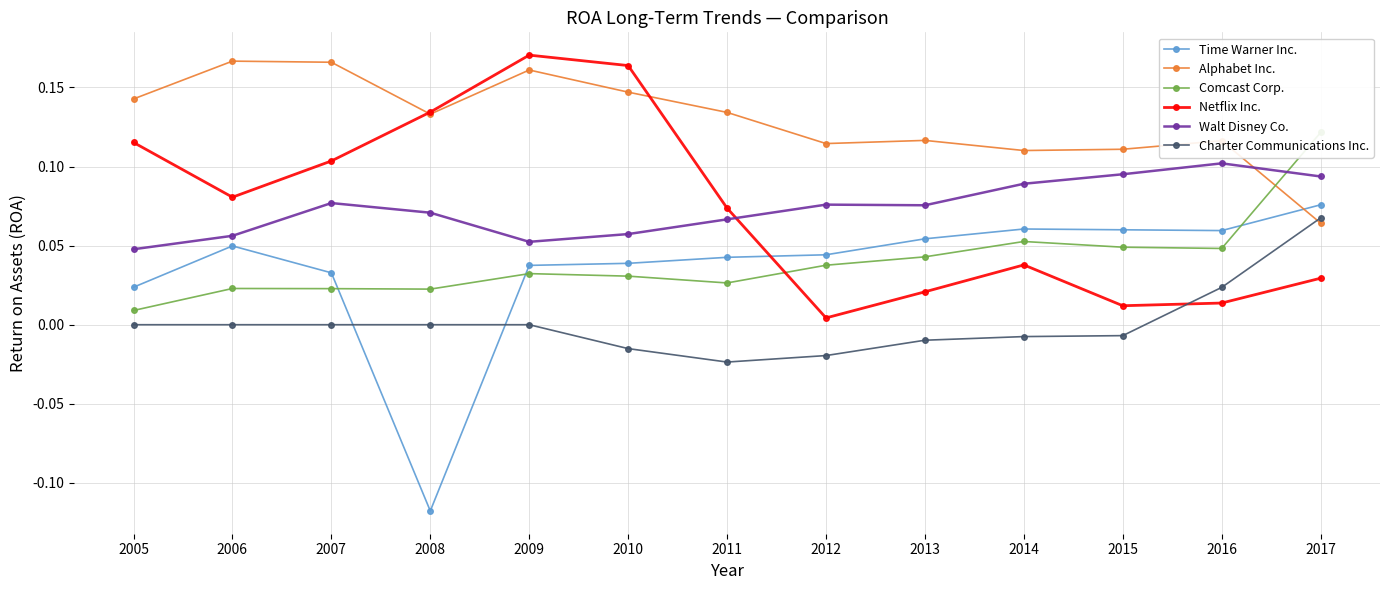

Between 2016 and 2017, which is larger?

2017